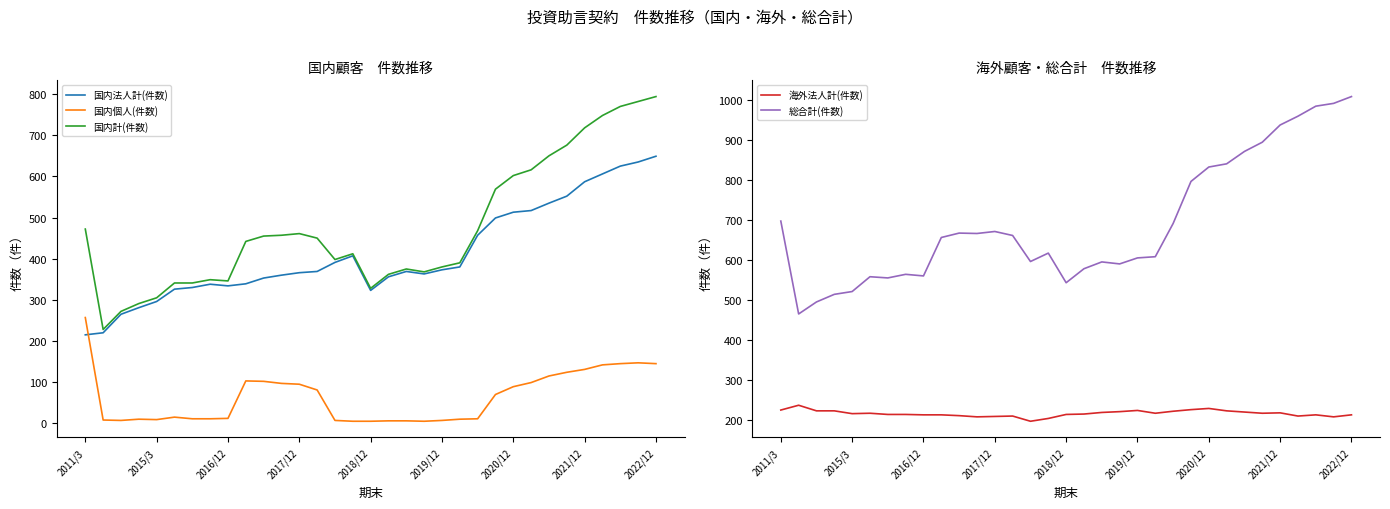

True or false: 国内個人(件数) has a value of 9.3 at 17.

False